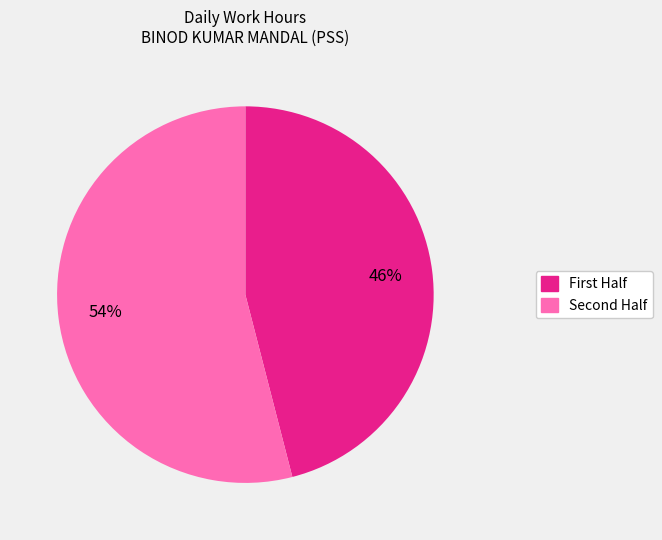

Count the number of slices in the pie.

2